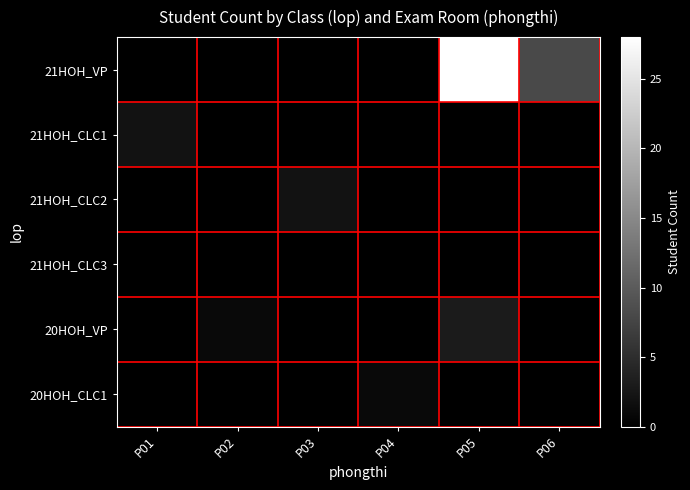

Between P03 and P06, which is larger?

P06